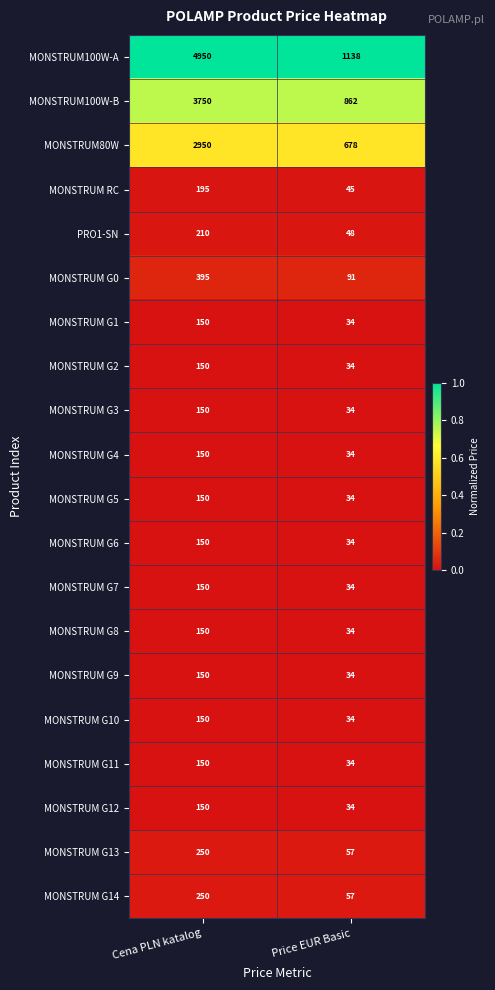

The value of PRO1-SN at Cena PLN katalog is 54. True or false?

False